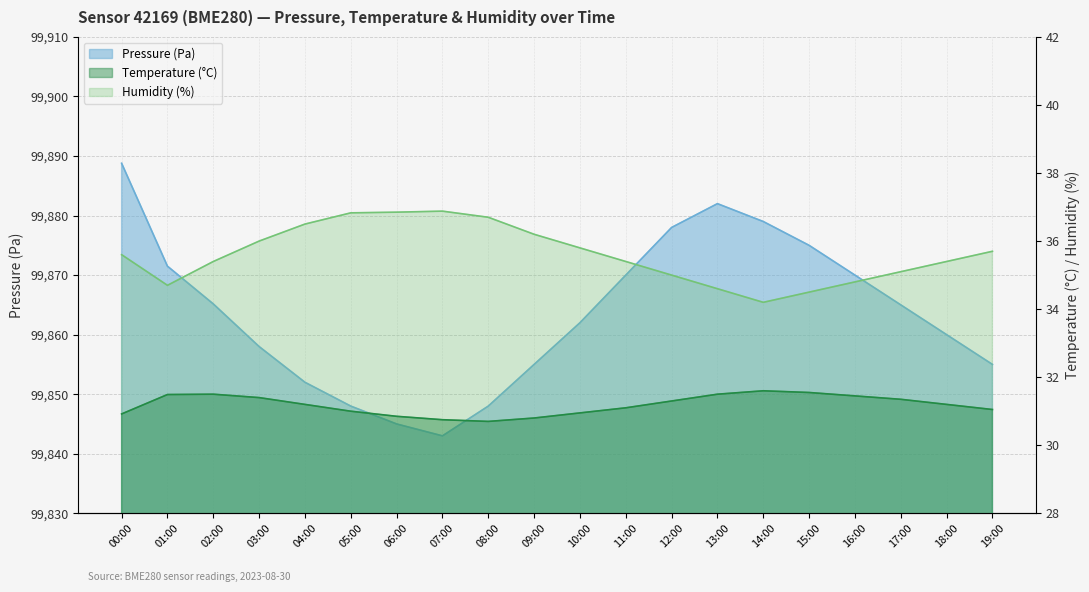

At which label is temperature closest to 31?

05:00